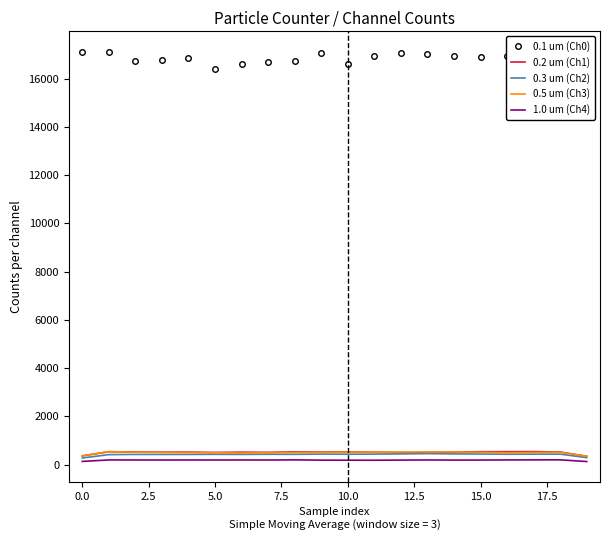

True or false: 0.1 um (Ch0) and 0.2 um (Ch1) intersect in this chart.

False